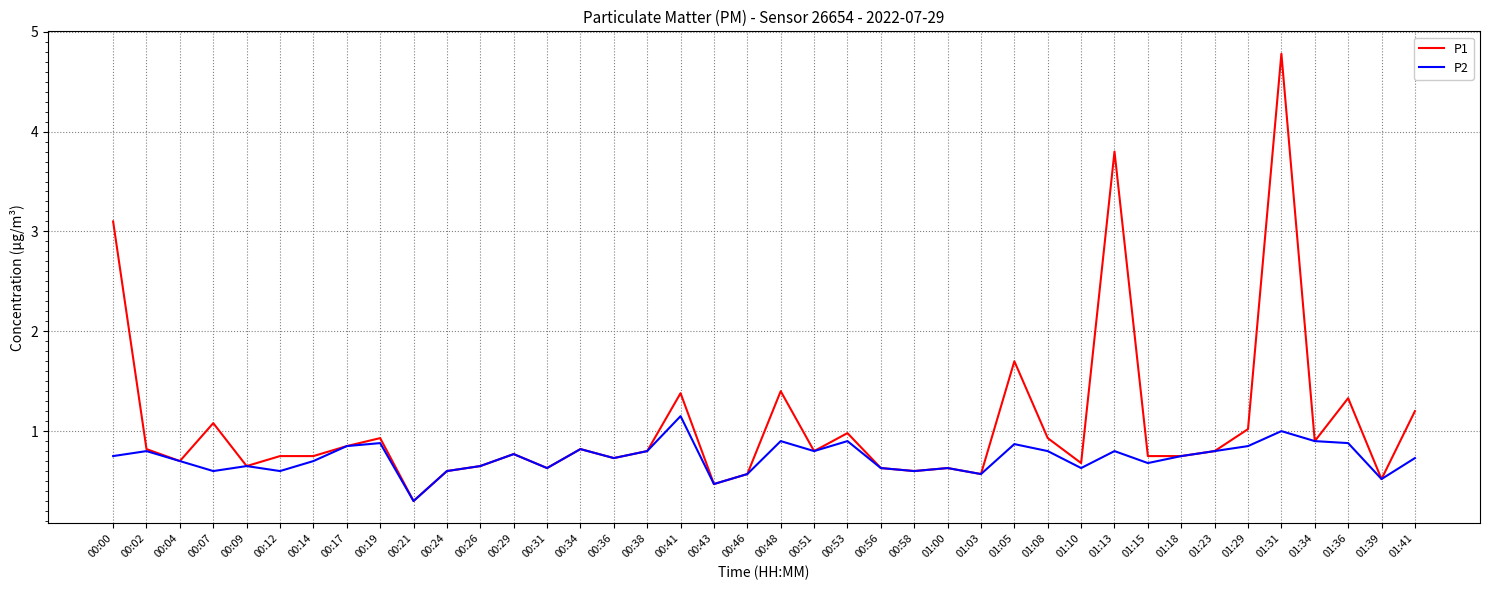

At how many categories does at least one series exceed 1?

10